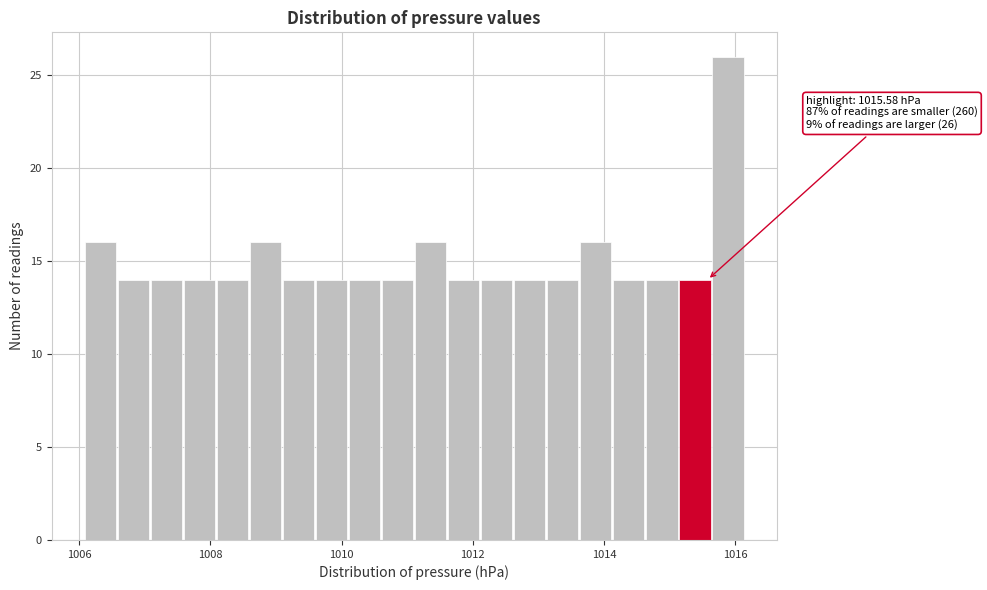

Around what value on the x-axis is the tallest bar? Give the approximate position of its centre, as read against the axis.

1015.8